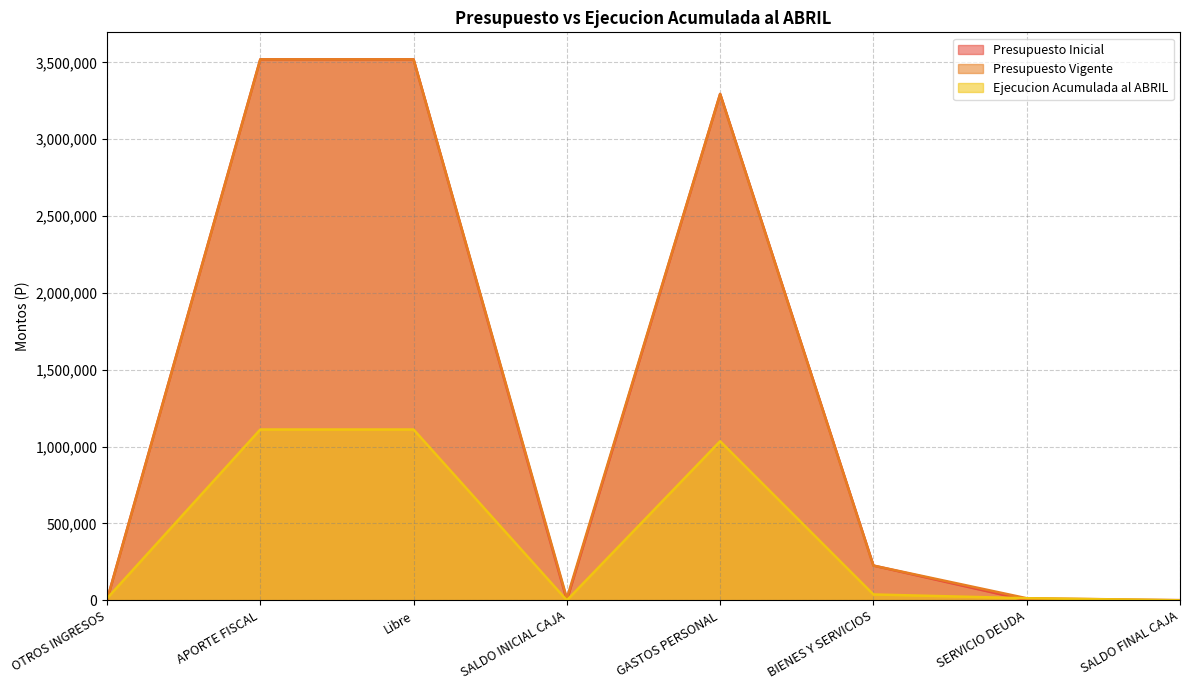

Reading right to left, what are all the values shown in this chart?

Presupuesto Inicial: 1000	1000	226059	3294150	1000	3519029	3519029	2180
Presupuesto Vigente: 1000	13554	226059	3294150	13554	3519029	3519029	2180
Ejecucion Acumulada al ABRIL: 0	13553	38225	1034856	0	1111259	1111259	12041